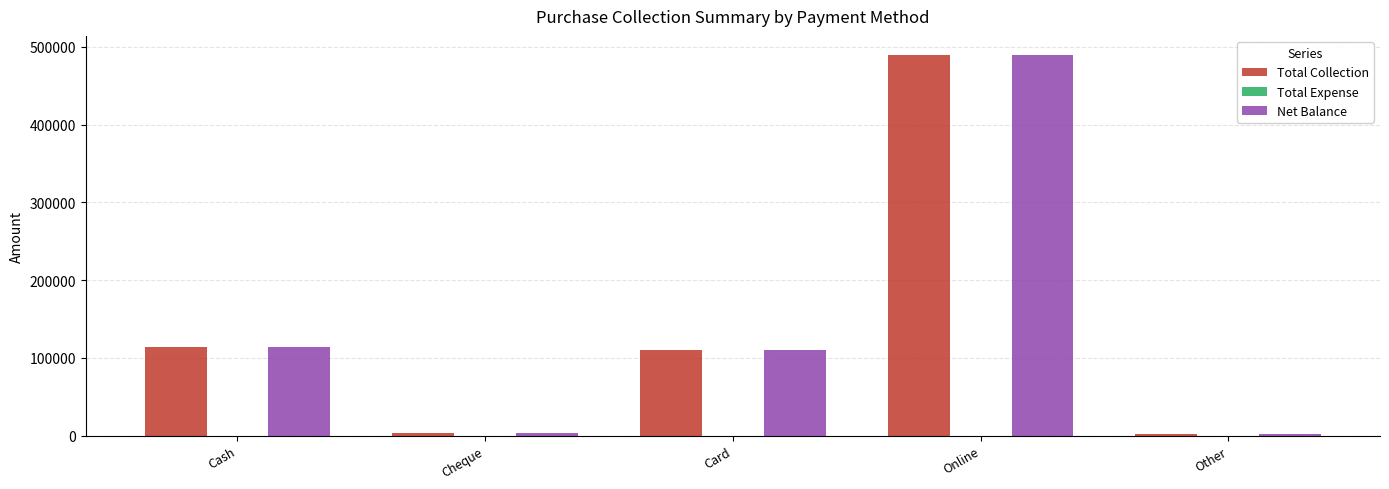

What is the greatest value displayed?

489600